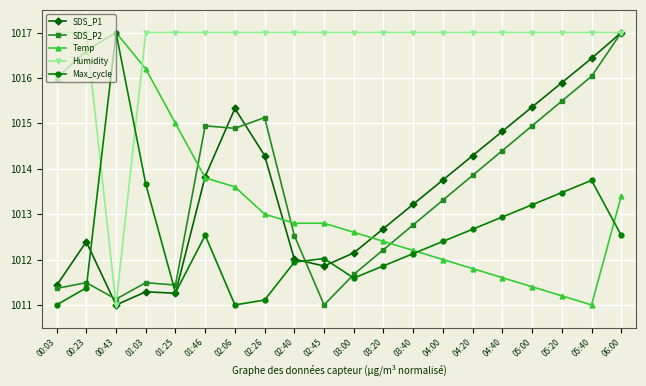

What is the spread (max minus min) of values at 02:40?

5.1